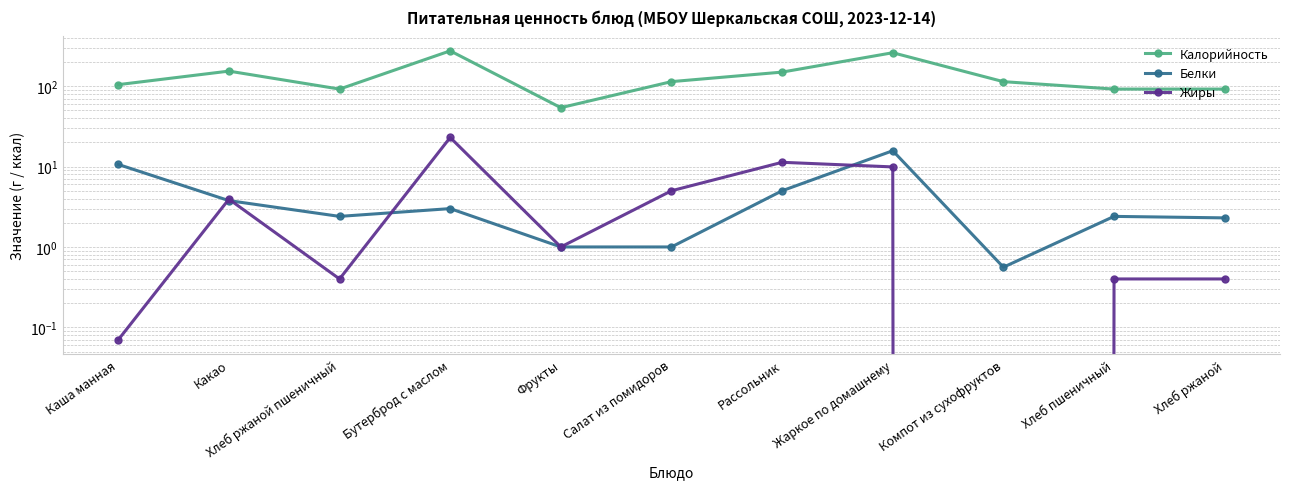

At which category is the sum across all series the highest?

Бутерброд с маслом